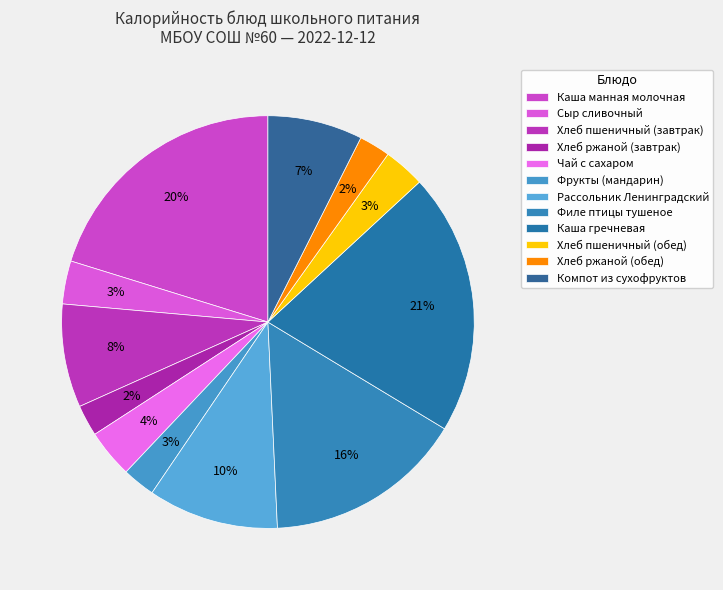

What is the change in value from Каша манная молочная to Хлеб пшеничный (завтрак)?

-179.2